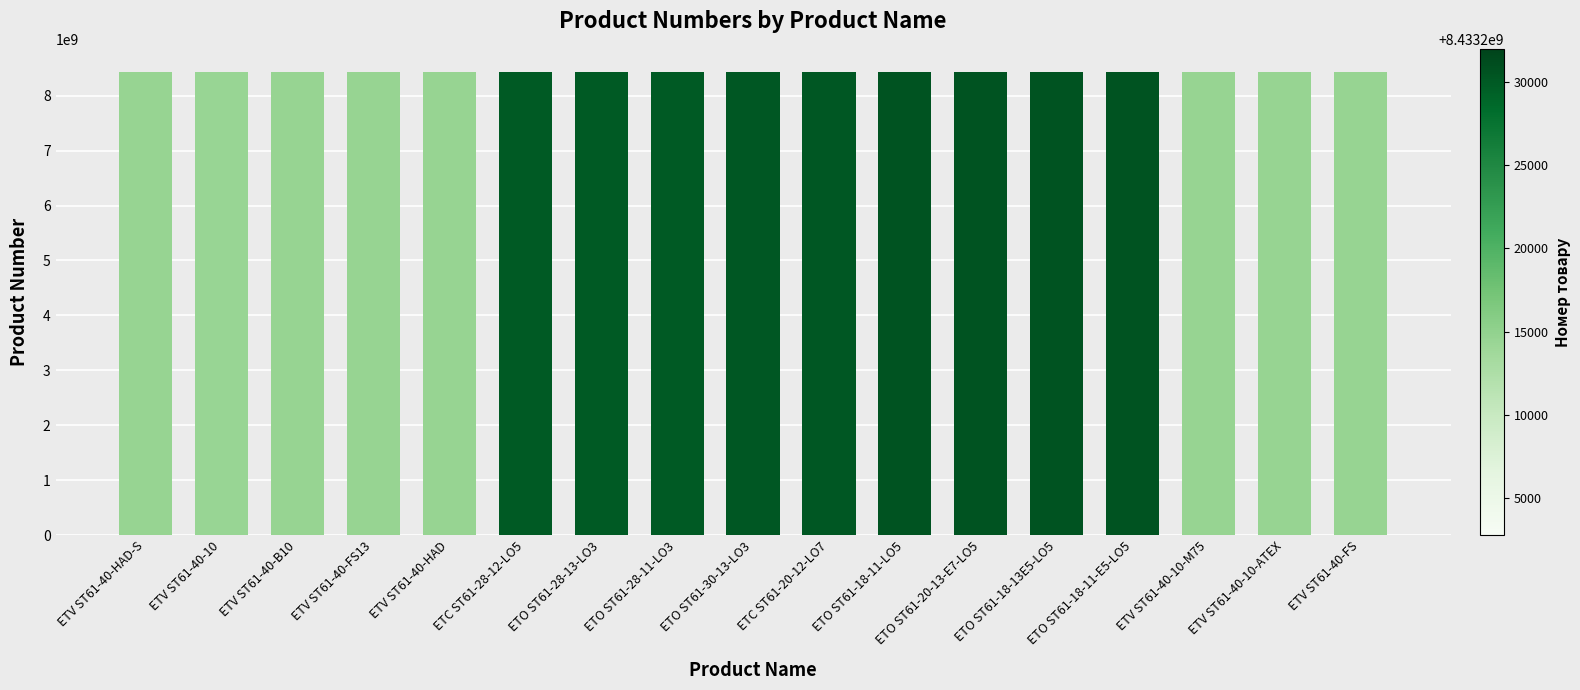

What is the ratio of the value at ETV ST61-40-FS13 to the value at ETV ST61-40-HAD?

1.0